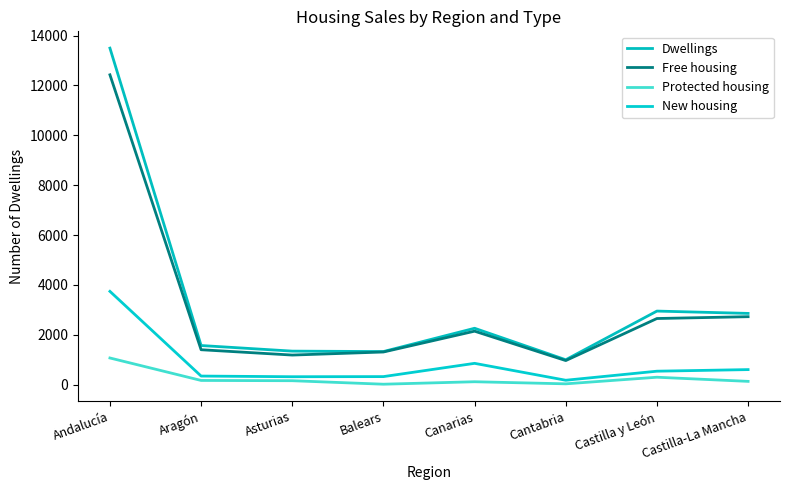

True or false: Free housing and Dwellings intersect in this chart.

False